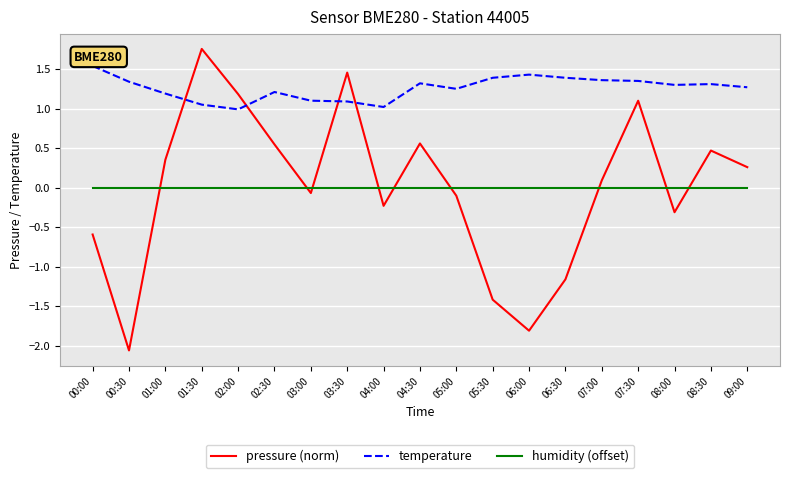

Is the value of pressure (norm) at 00:30 greater than the value of humidity (offset) at 01:00?

No